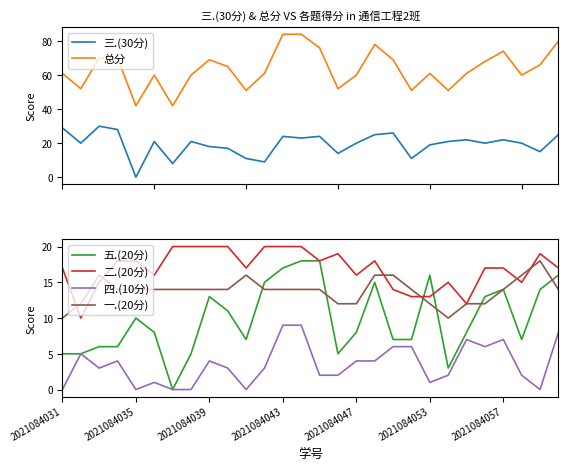

What is the difference between the second highest and minimum values in the 二.(20分) series?

10